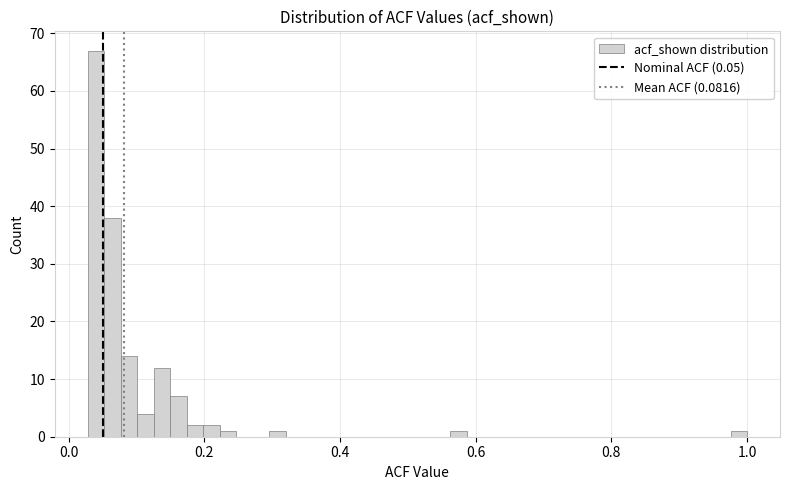

Around what value on the x-axis is the tallest bar? Give the approximate position of its centre, as read against the axis.

0.04